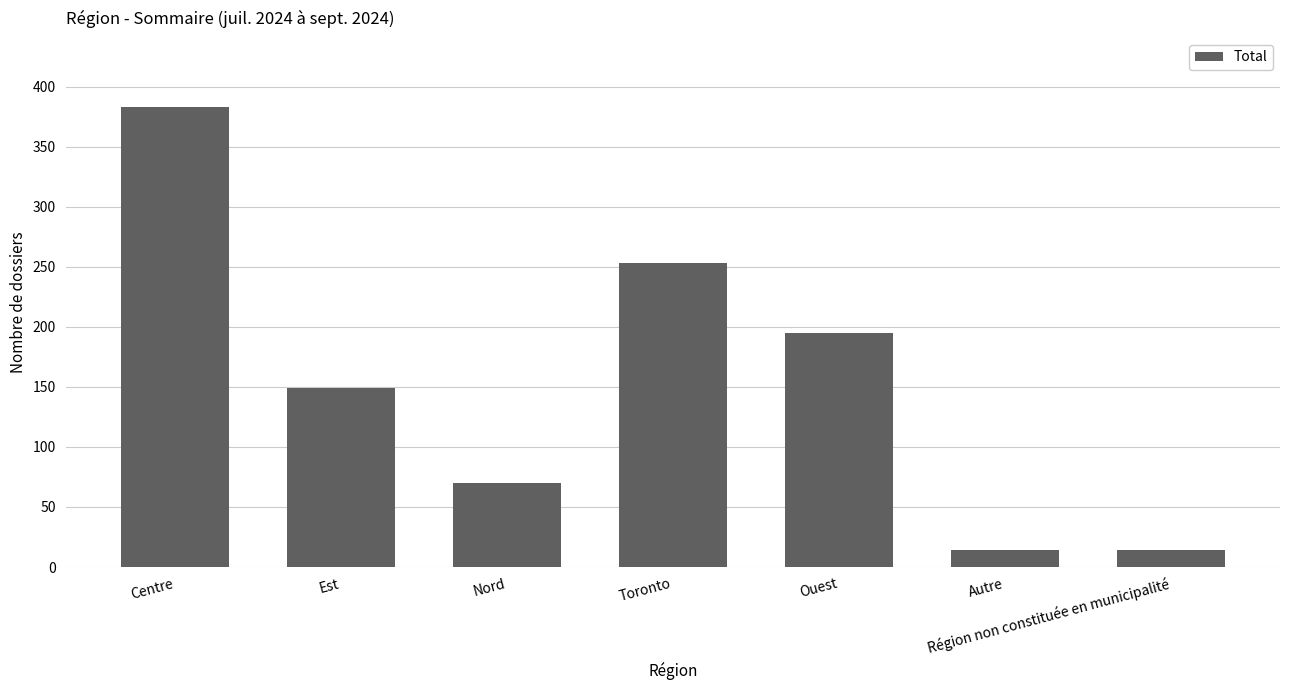

Reading left to right, transcribe all the data shown in this chart.

383	149	70	253	195	14	14